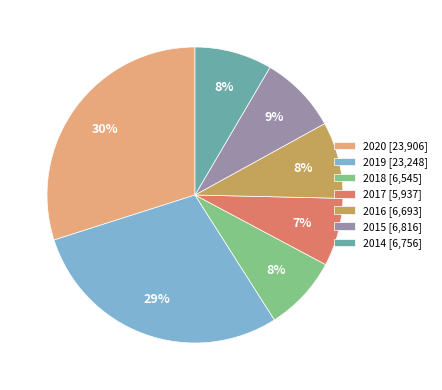

The 2014 slice represents 8% of the pie. True or false?

True